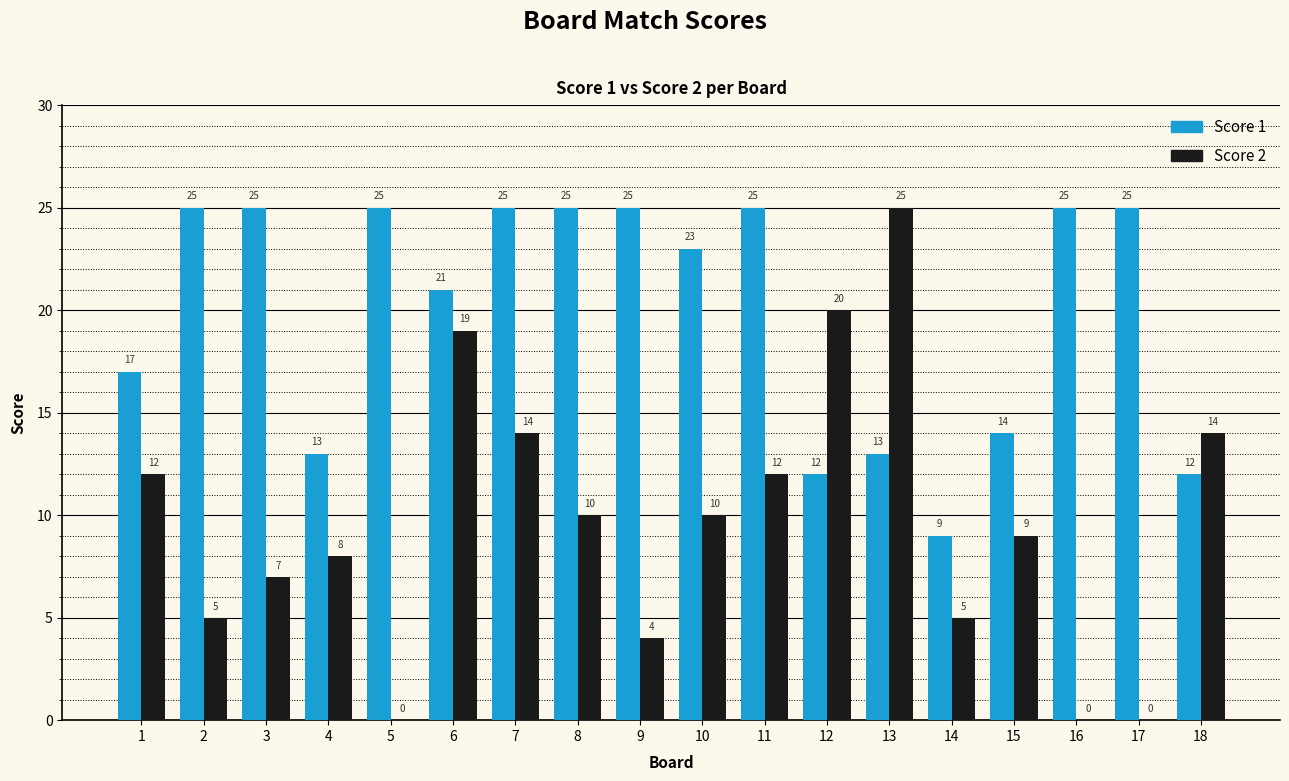

What are all the series names shown in the legend?

Score 1, Score 2